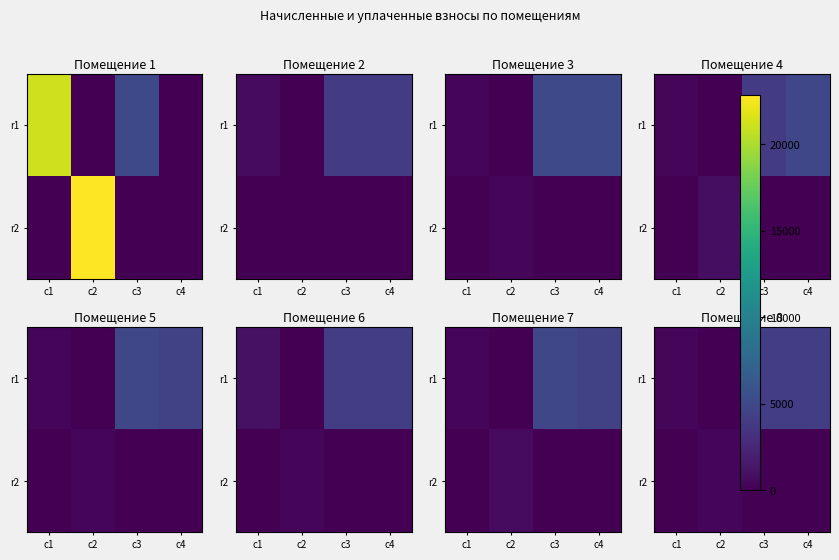

Which has a higher value, c2 or c1?

c1